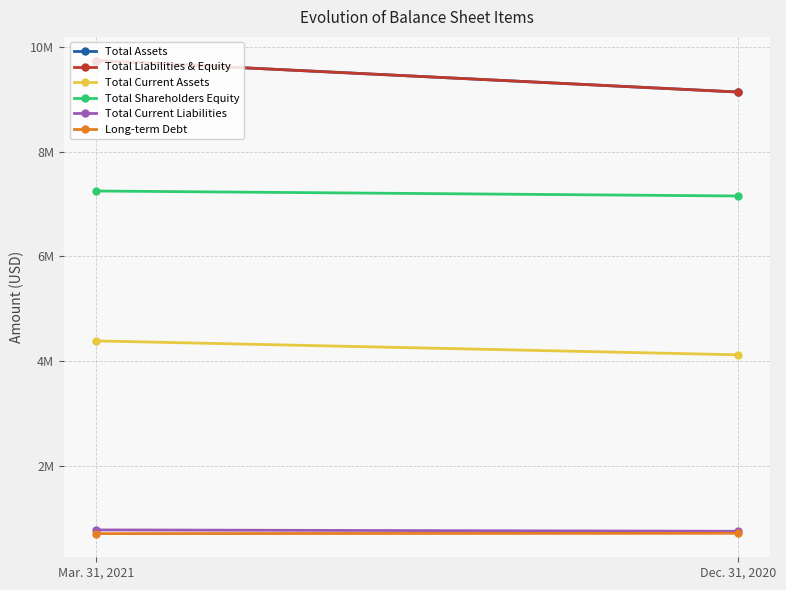

What is the sum of all Long-term Debt values?

1418264